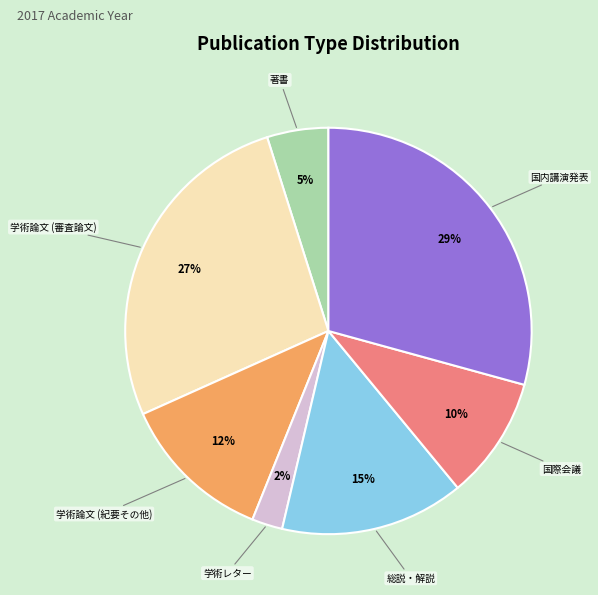

To the nearest percent, what percentage of the pie is 国内講演発表?

29%